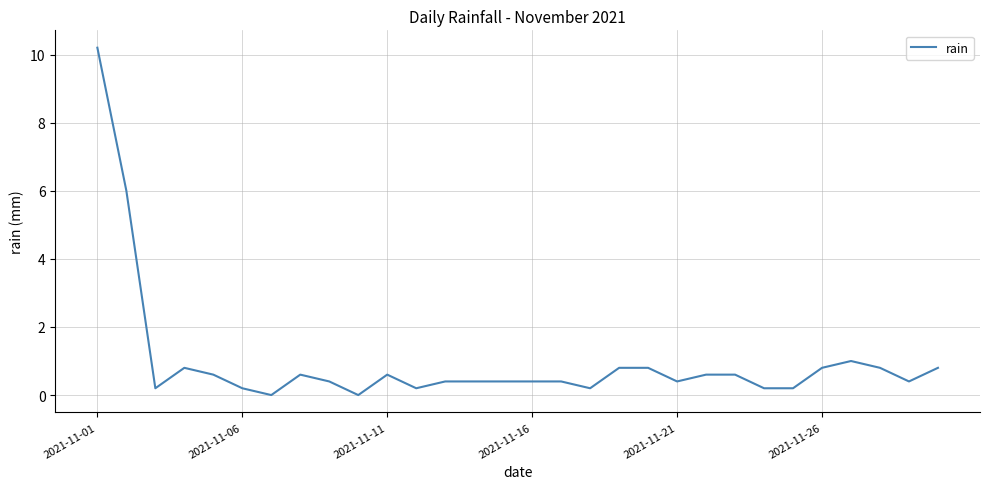

What is the greatest value displayed?

10.2